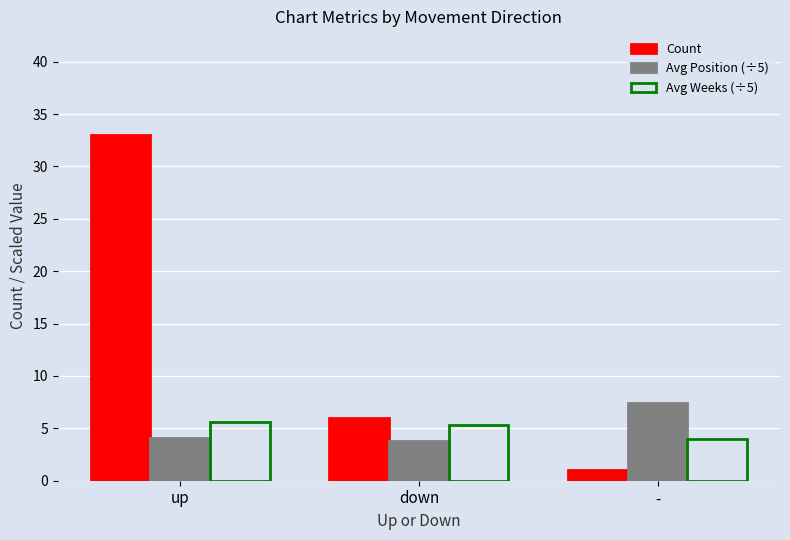

Which series has the largest total across all categories?

Count